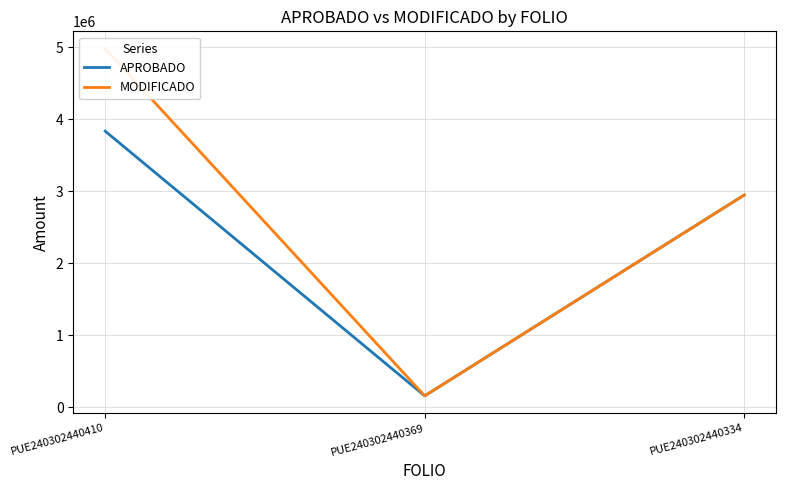

Reading left to right, what are all the values shown in this chart?

APROBADO: 3834300.0	160200.0	2948220.0
MODIFICADO: 4979164.6	160200.0	2948220.0